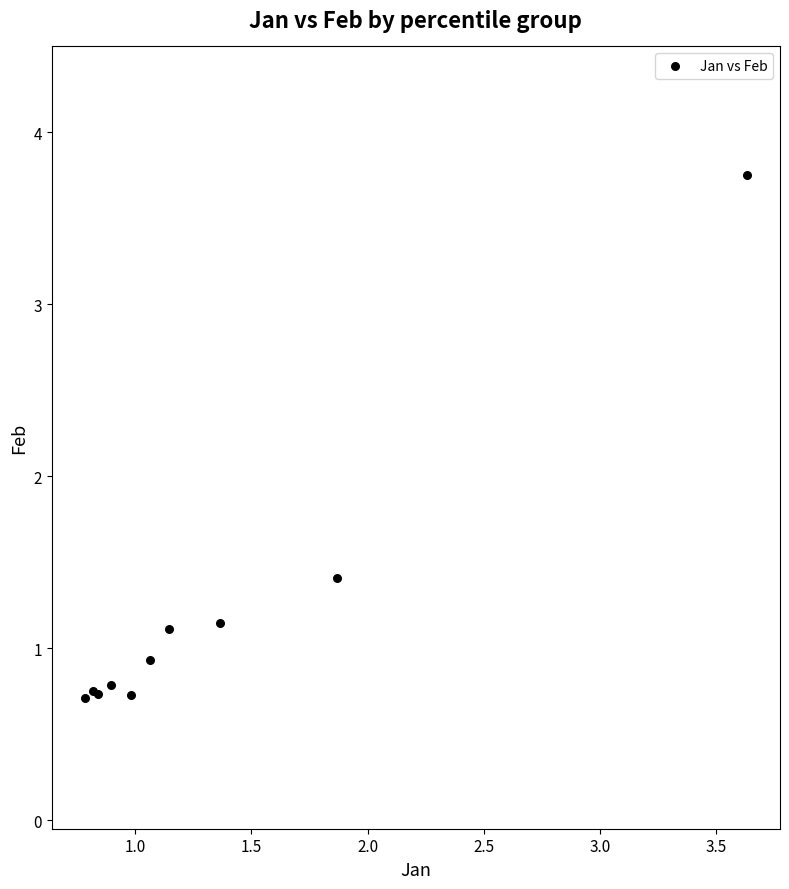

What Y value in the scatter plot is closest to 2?

1.4